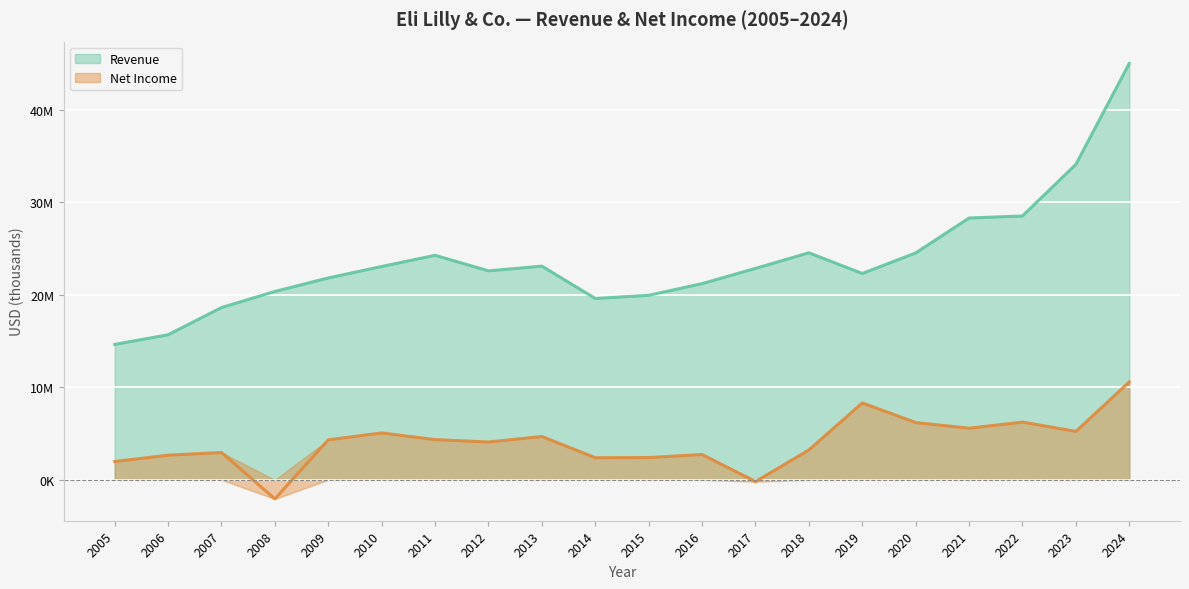

How many interior local valleys does the Revenue series have?

3